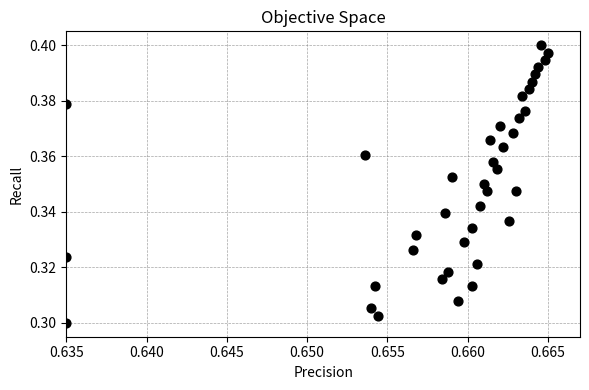

How many data points are displayed?

39